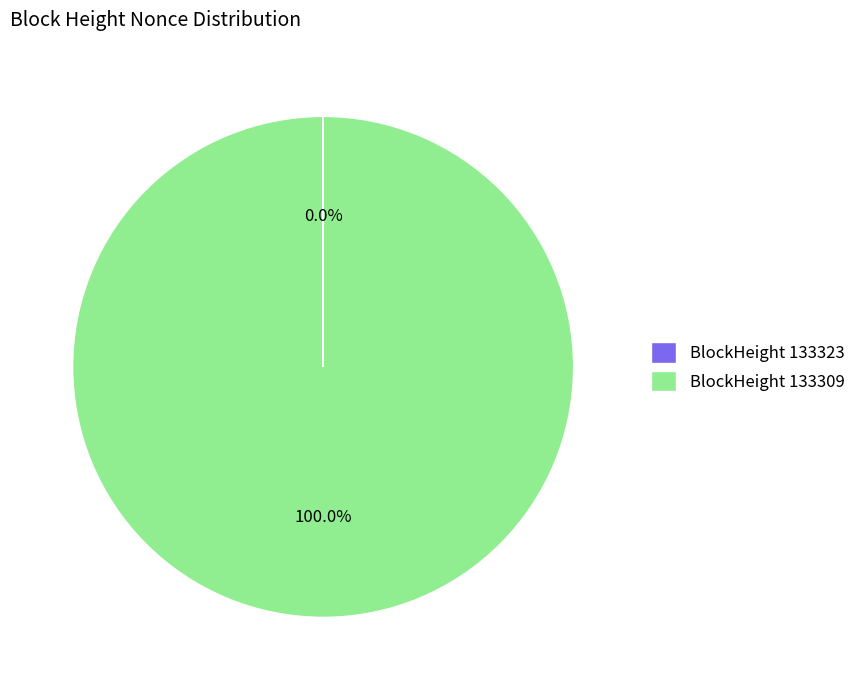

To the nearest percent, what is the average slice percentage?

50%